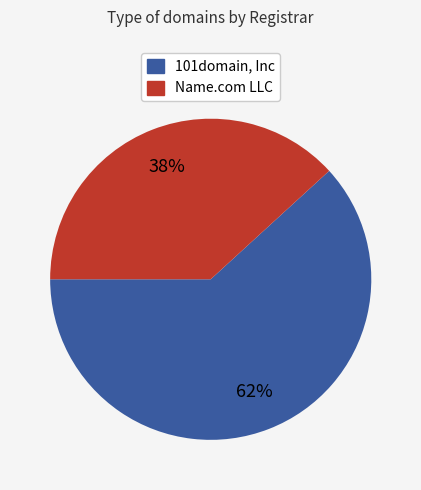

How many slices are in this pie chart?

2